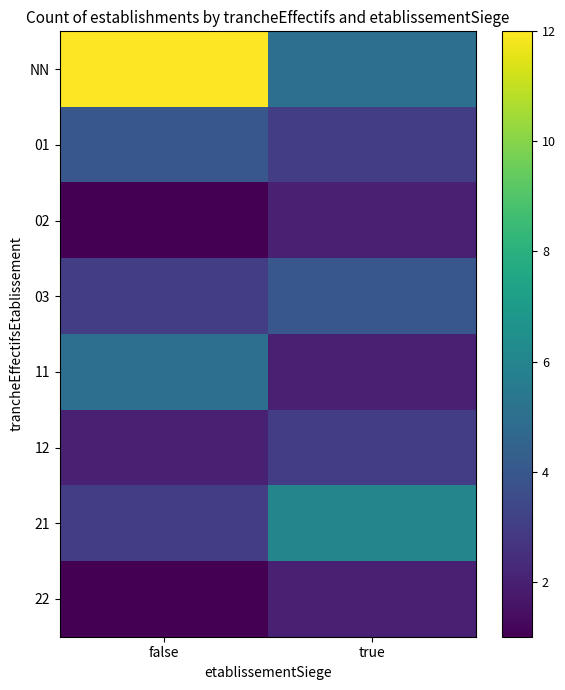

Between true and false, which is larger?

false